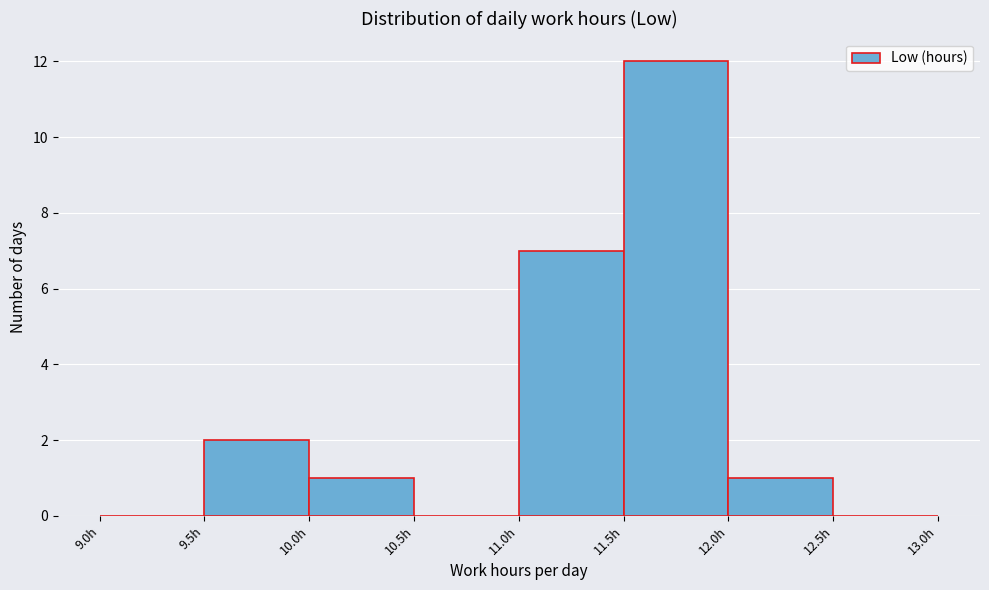

Reading left to right, transcribe this chart: for each bar, give the range it covers on the x-axis and its height. The values are not printed on the chart, so give them approximately, as read against the axis.

9.0 to 9.5: 0
9.5 to 10.0: 2
10.0 to 10.5: 1
10.5 to 11.0: 0
11.0 to 11.5: 7
11.5 to 12.0: 12
12.0 to 12.5: 1
12.5 to 13.0: 0